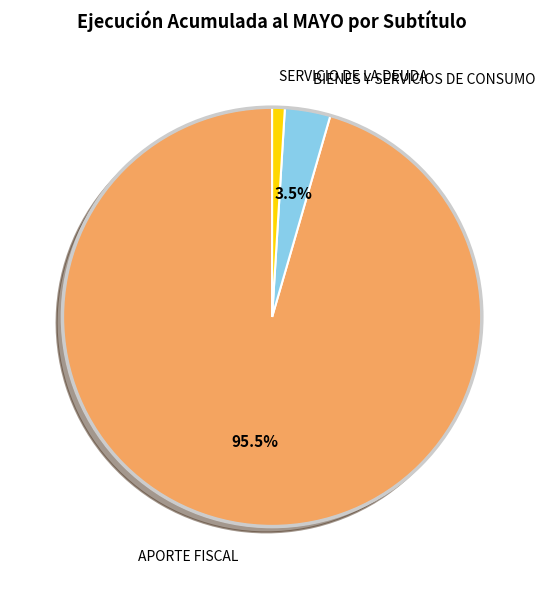

Is it true that SERVICIO DE LA DEUDA is 1% of the pie?

True